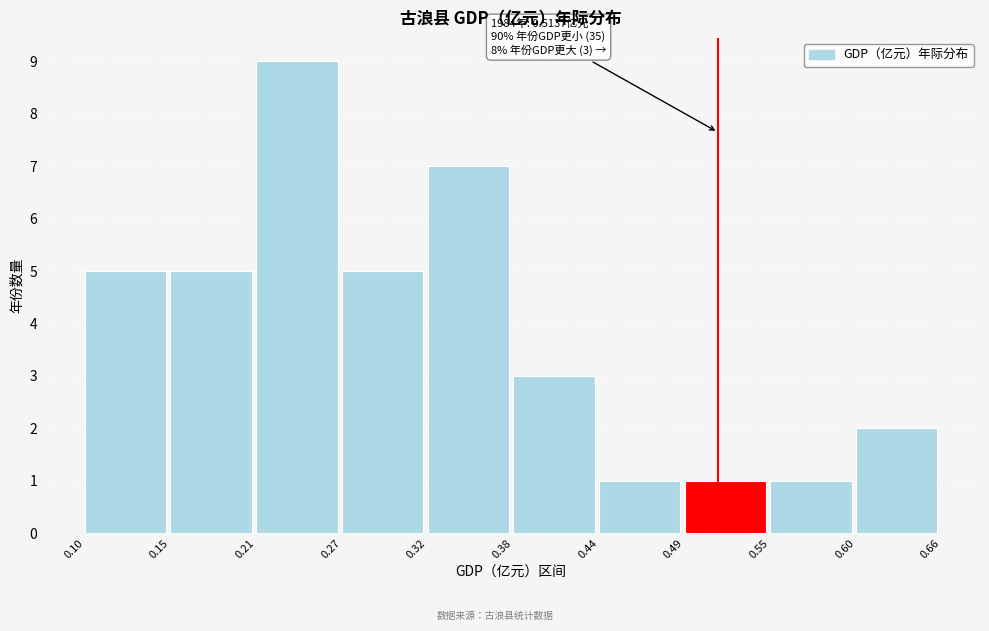

Which range on the x-axis has the tallest bar?

0.21 to 0.27